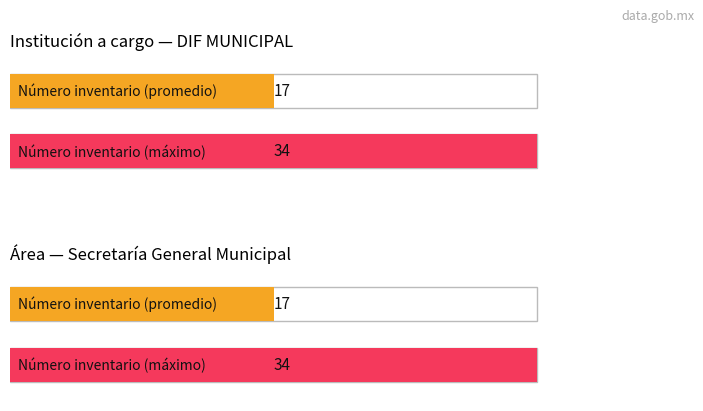

What position from the left is DIF MUNICIPAL?

1